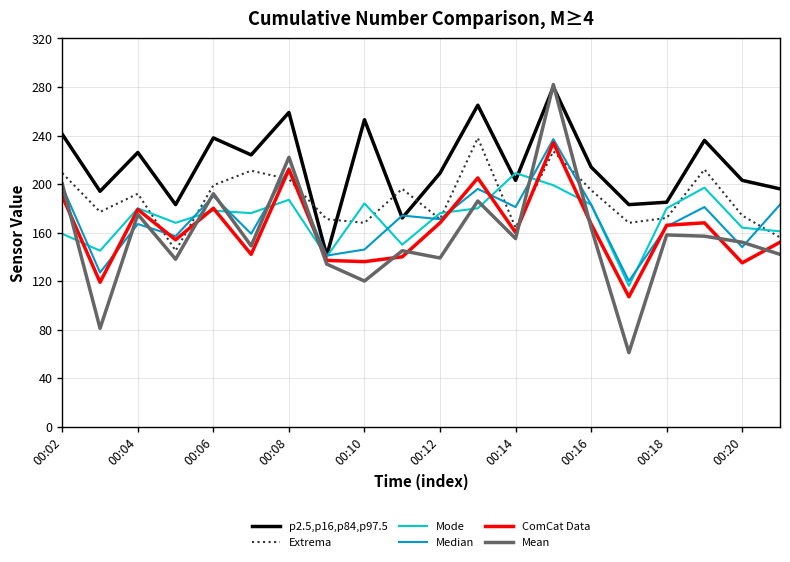

What is the maximum value for Mean?

282